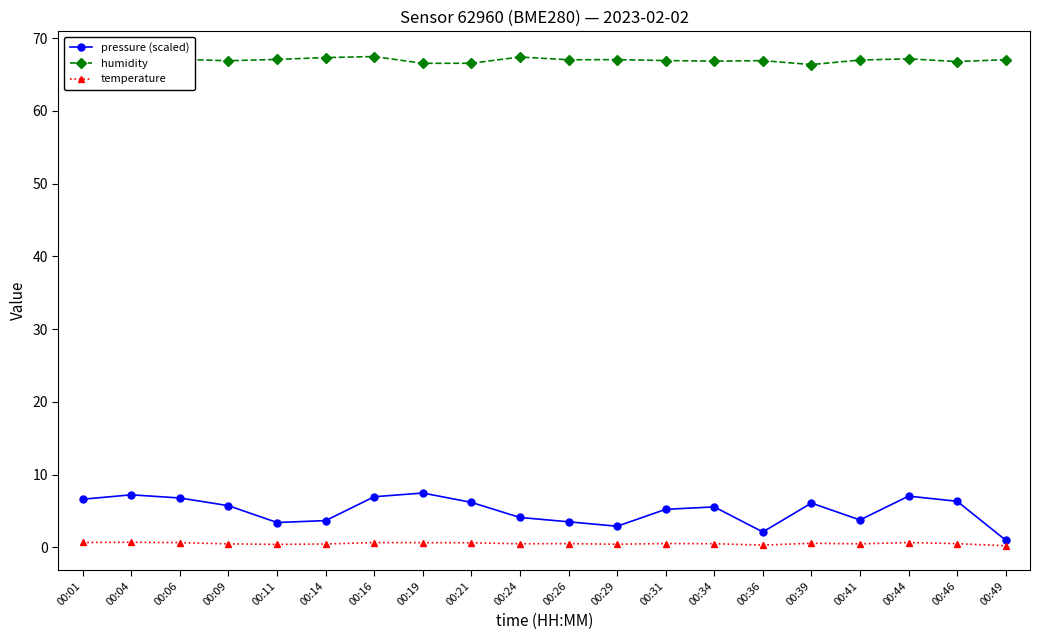

Is the value of temperature at 00:44 greater than the value of pressure (scaled) at 00:41?

No